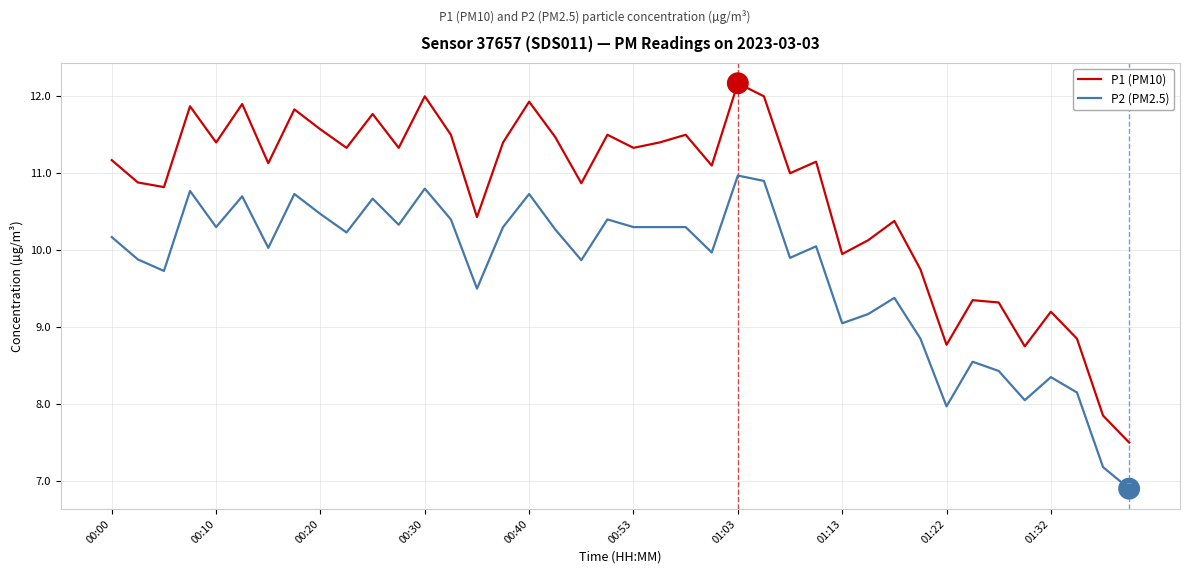

List the series in order of their peak value, lowest first.

P2 (PM2.5), P1 (PM10)